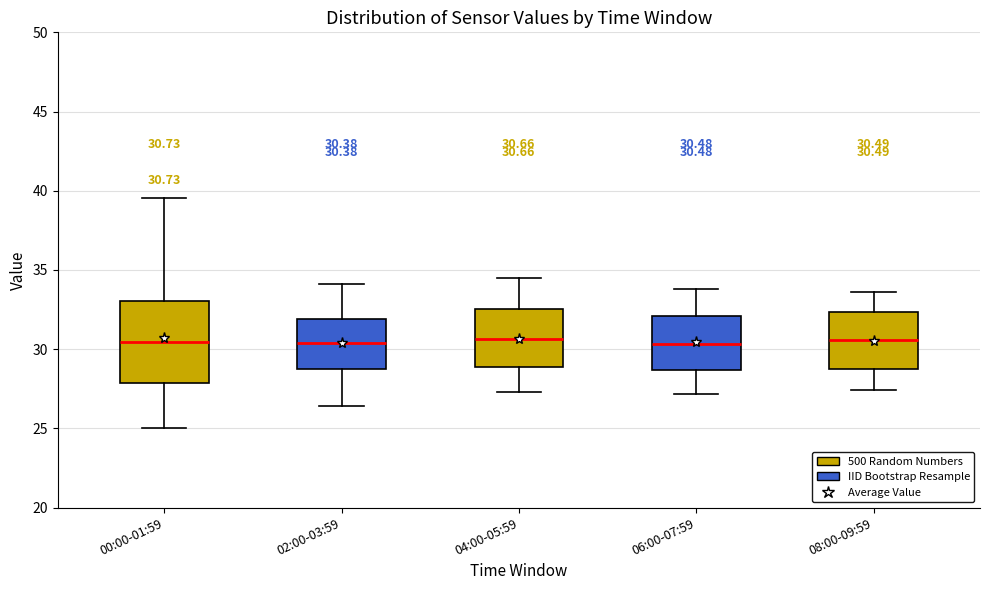

Comparing the boxes themselves (not the whiskers), which one is the tallest?

00:00-01:59